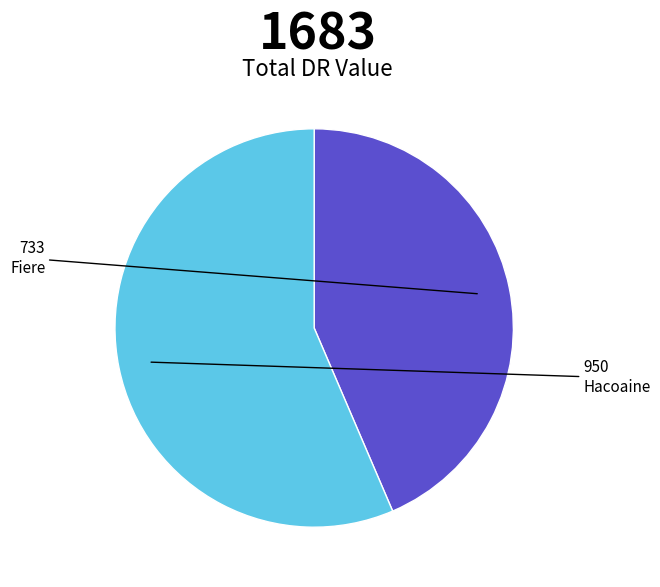

Combined, do Fiere and Hacoaine account for over 50%?

Yes